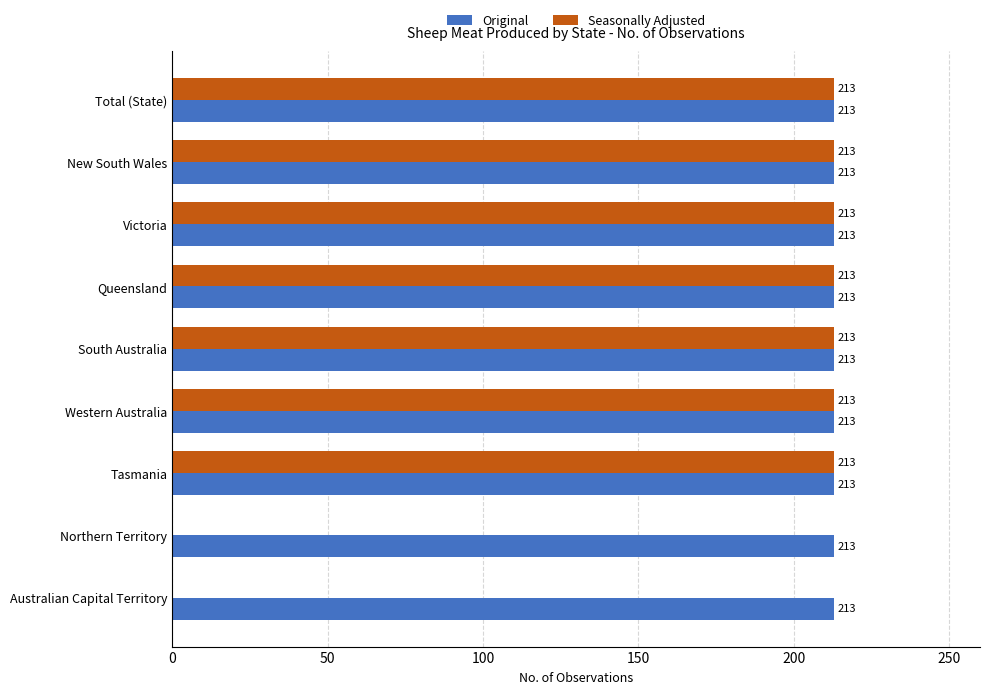

The value of Original at New South Wales is 213. True or false?

True